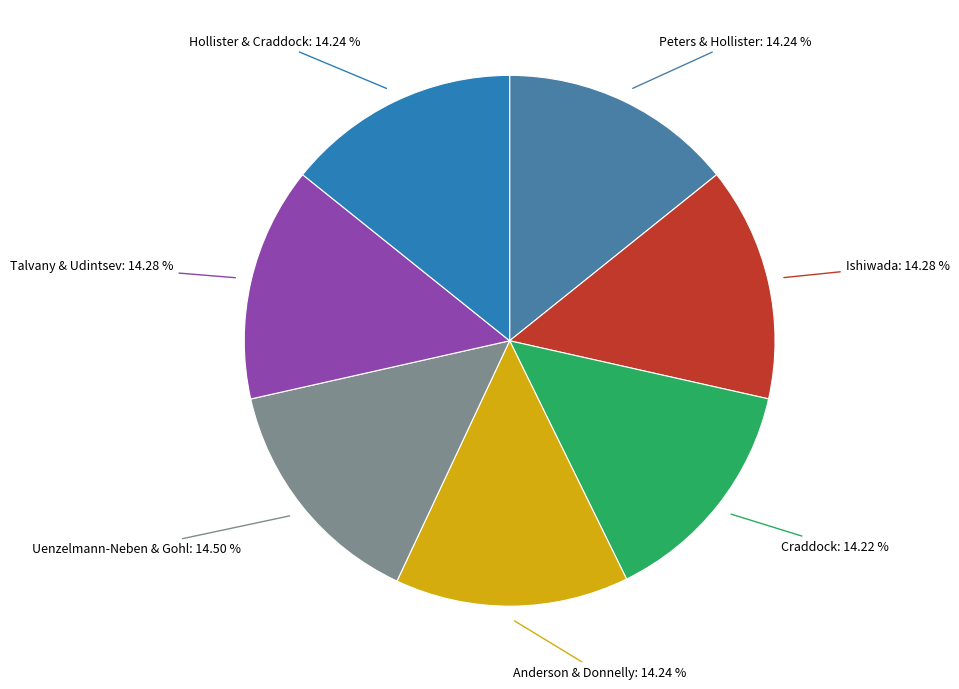

To the nearest percent, what is the average slice percentage?

14%